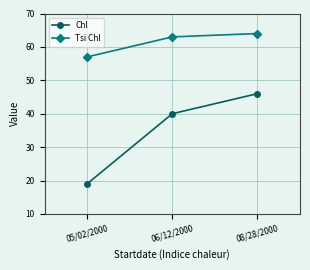

Which category has the highest value across all series?

08/28/2000